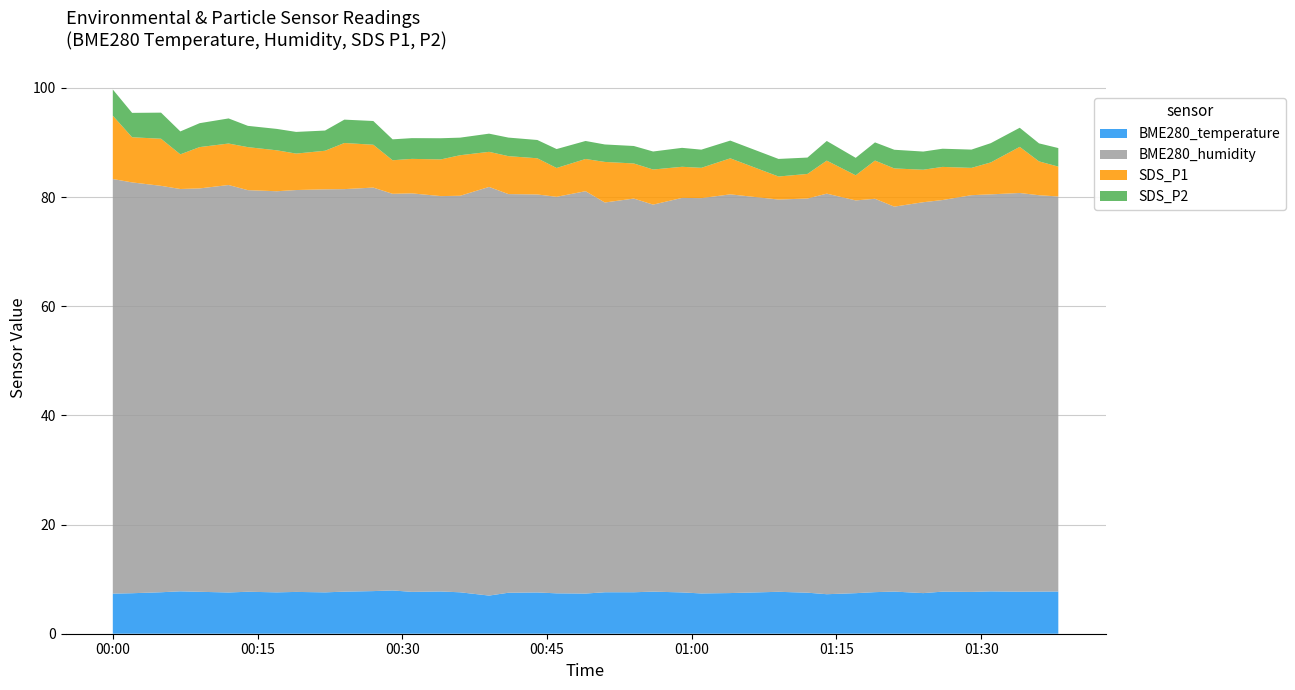

Reading left to right, transcribe all the data shown in this chart.

BME280_temperature: 7.3	7.4	7.6	7.8	7.7	7.6	7.7	7.6	7.7	7.6	7.7	7.8	7.9	7.7	7.7	7.6	7.0	7.5	7.6	7.4	7.4	7.6	7.6	7.7	7.6	7.4	7.5	7.7	7.5	7.2	7.4	7.6	7.7	7.4	7.7	7.7	7.8	7.7	7.7	7.7
BME280_humidity: 76.0	75.3	74.5	73.7	73.9	74.7	73.6	73.5	73.6	73.8	73.8	73.9	72.7	73.0	72.4	72.7	74.9	73.0	72.9	72.7	73.7	71.4	72.1	70.9	72.3	72.4	73.0	71.9	72.2	73.4	72.0	72.1	70.5	71.6	71.8	72.7	72.7	73.0	72.6	72.4
SDS_P1: 11.6	8.3	8.6	6.3	7.6	7.6	7.9	7.5	6.7	7.1	8.4	7.8	6.2	6.3	6.7	7.4	6.4	7.0	6.6	5.3	5.9	7.4	6.4	6.4	5.7	5.5	6.6	4.2	4.5	6.0	4.6	7.0	7.0	6.0	6.1	5.0	5.8	8.4	6.2	5.5
SDS_P2: 4.8	4.5	4.8	4.2	4.4	4.6	3.9	3.9	4.0	3.7	4.3	4.3	3.8	3.8	3.9	3.2	3.3	3.4	3.4	3.5	3.3	3.2	3.2	3.3	3.5	3.3	3.2	3.2	3.0	3.6	3.2	3.3	3.4	3.3	3.3	3.4	3.5	3.5	3.3	3.4